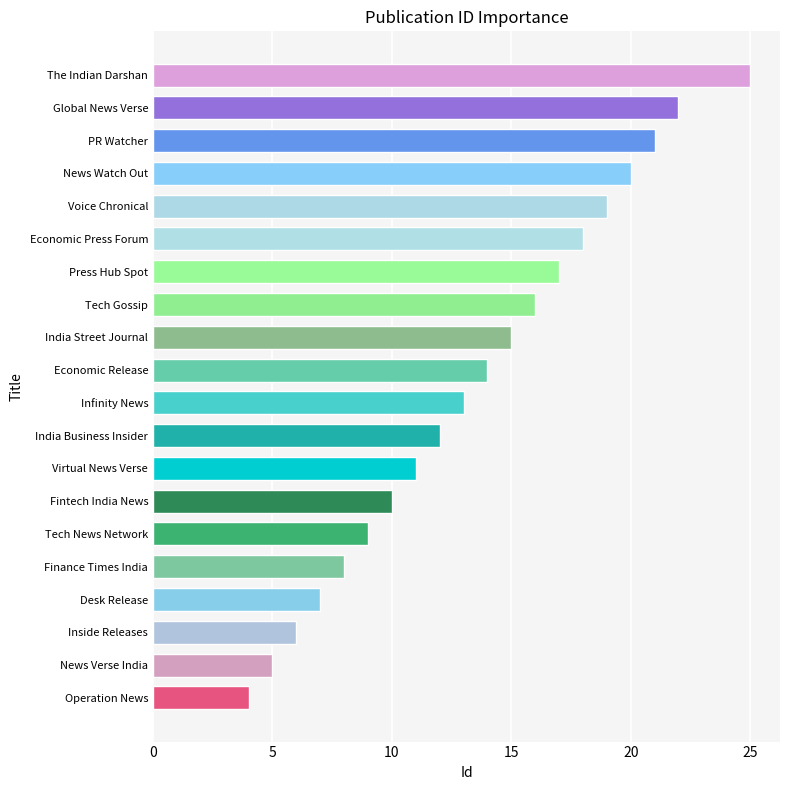

The chart shows a value of 5 at India Business Insider. True or false?

False